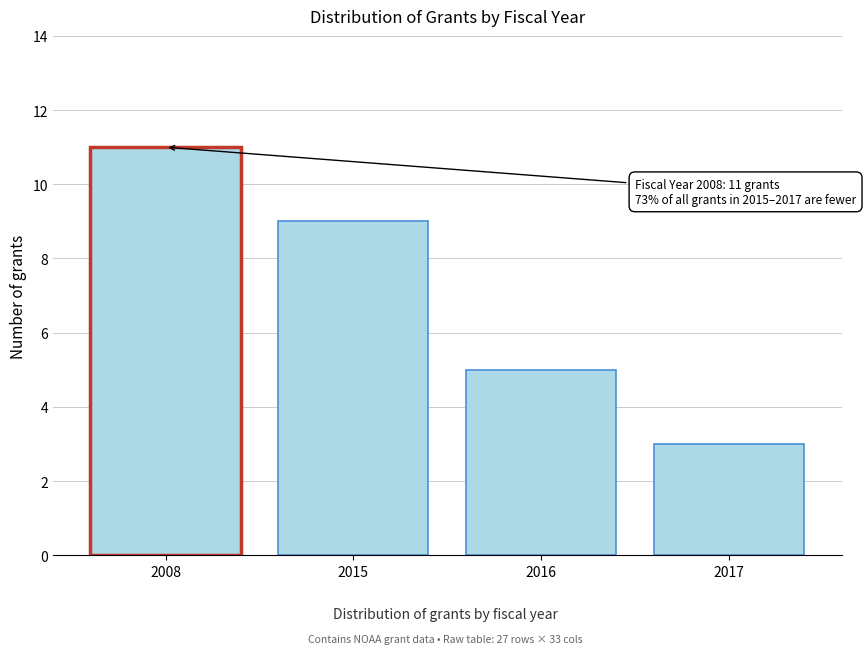

Reading left to right, extract all data points from this chart.

2008=11	2015=9	2016=5	2017=3